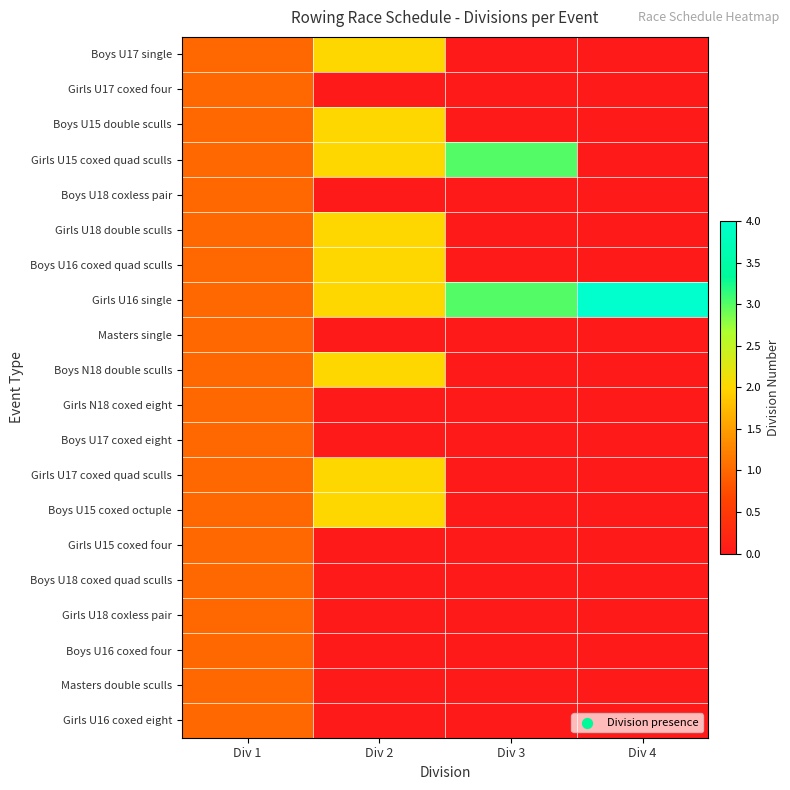

Reading right to left, what are all the values shown in this chart?

Boys U17 single: Div 4=0	Div 3=0	Div 2=2	Div 1=1
Girls U17 coxed four: Div 4=0	Div 3=0	Div 2=0	Div 1=1
Boys U15 double sculls: Div 4=0	Div 3=0	Div 2=2	Div 1=1
Girls U15 coxed quad sculls: Div 4=0	Div 3=3	Div 2=2	Div 1=1
Boys U18 coxless pair: Div 4=0	Div 3=0	Div 2=0	Div 1=1
Girls U18 double sculls: Div 4=0	Div 3=0	Div 2=2	Div 1=1
Boys U16 coxed quad sculls: Div 4=0	Div 3=0	Div 2=2	Div 1=1
Girls U16 single: Div 4=4	Div 3=3	Div 2=2	Div 1=1
Masters single: Div 4=0	Div 3=0	Div 2=0	Div 1=1
Boys N18 double sculls: Div 4=0	Div 3=0	Div 2=2	Div 1=1
Girls N18 coxed eight: Div 4=0	Div 3=0	Div 2=0	Div 1=1
Boys U17 coxed eight: Div 4=0	Div 3=0	Div 2=0	Div 1=1
Girls U17 coxed quad sculls: Div 4=0	Div 3=0	Div 2=2	Div 1=1
Boys U15 coxed octuple: Div 4=0	Div 3=0	Div 2=2	Div 1=1
Girls U15 coxed four: Div 4=0	Div 3=0	Div 2=0	Div 1=1
Boys U18 coxed quad sculls: Div 4=0	Div 3=0	Div 2=0	Div 1=1
Girls U18 coxless pair: Div 4=0	Div 3=0	Div 2=0	Div 1=1
Boys U16 coxed four: Div 4=0	Div 3=0	Div 2=0	Div 1=1
Masters double sculls: Div 4=0	Div 3=0	Div 2=0	Div 1=1
Girls U16 coxed eight: Div 4=0	Div 3=0	Div 2=0	Div 1=1